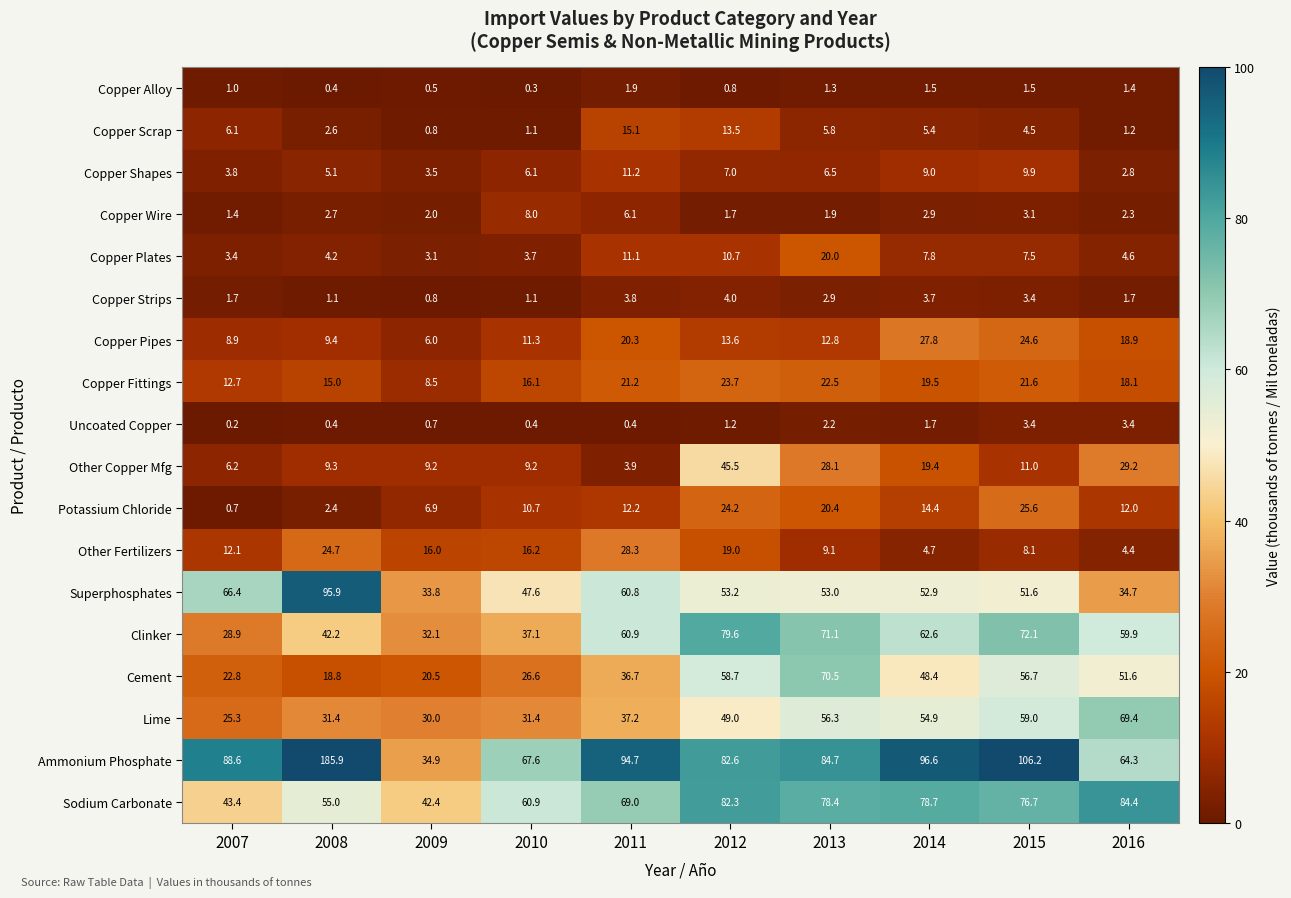

The value of Cement at 2013 is 22.8. True or false?

False